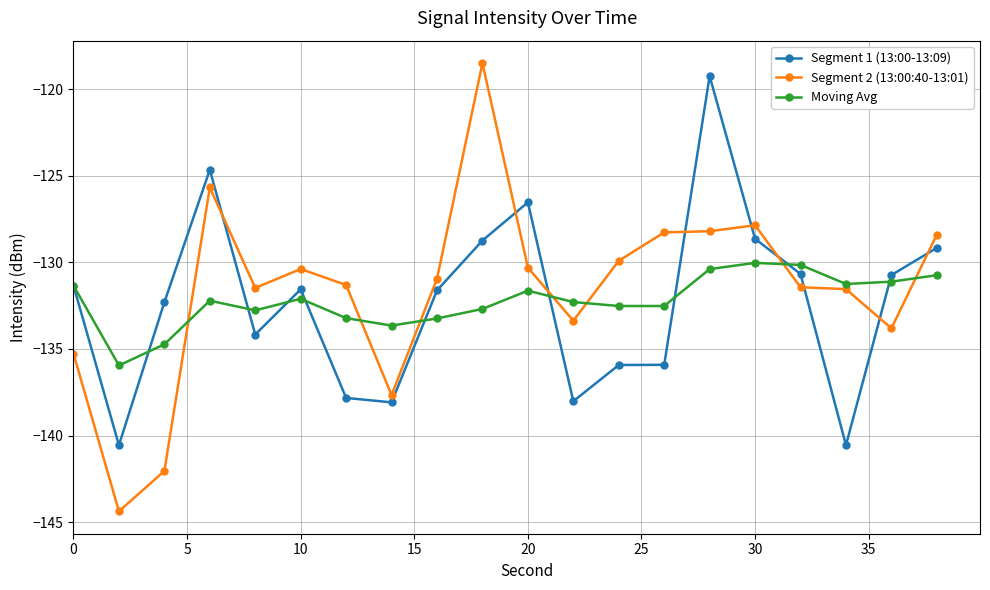

What is the highest value of the Segment 2 (13:00:40-13:01) series?

-118.5